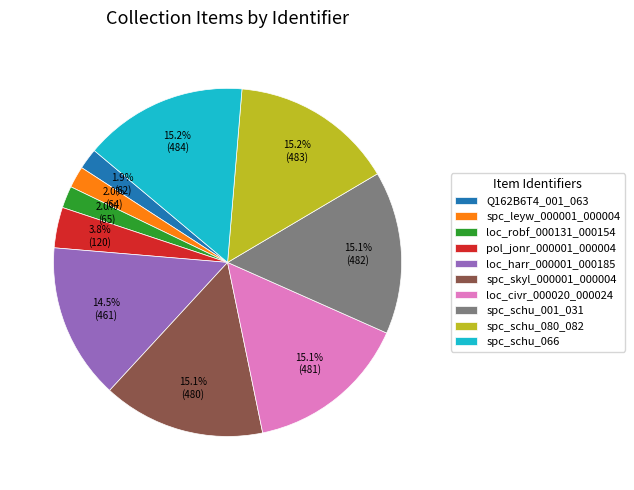

How many segments does this pie chart have?

10